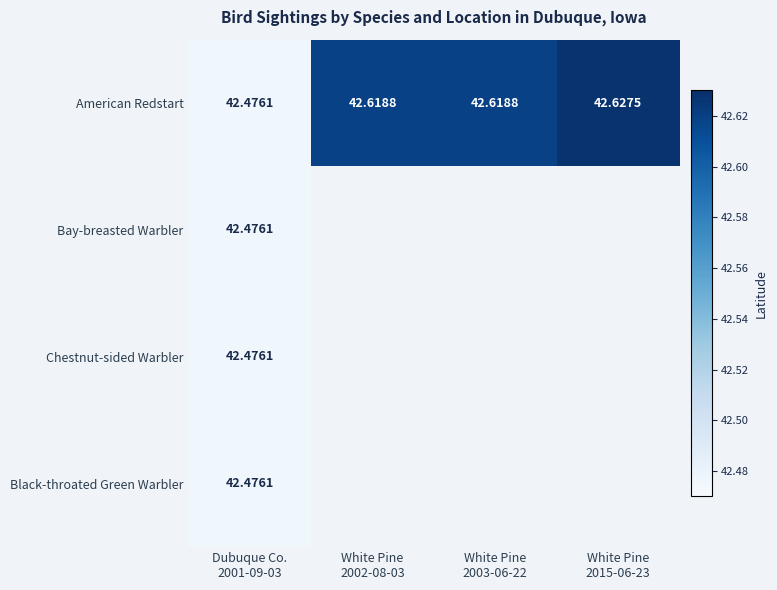

At which category is the sum across all series the highest?

Dubuque Co.
2001-09-03